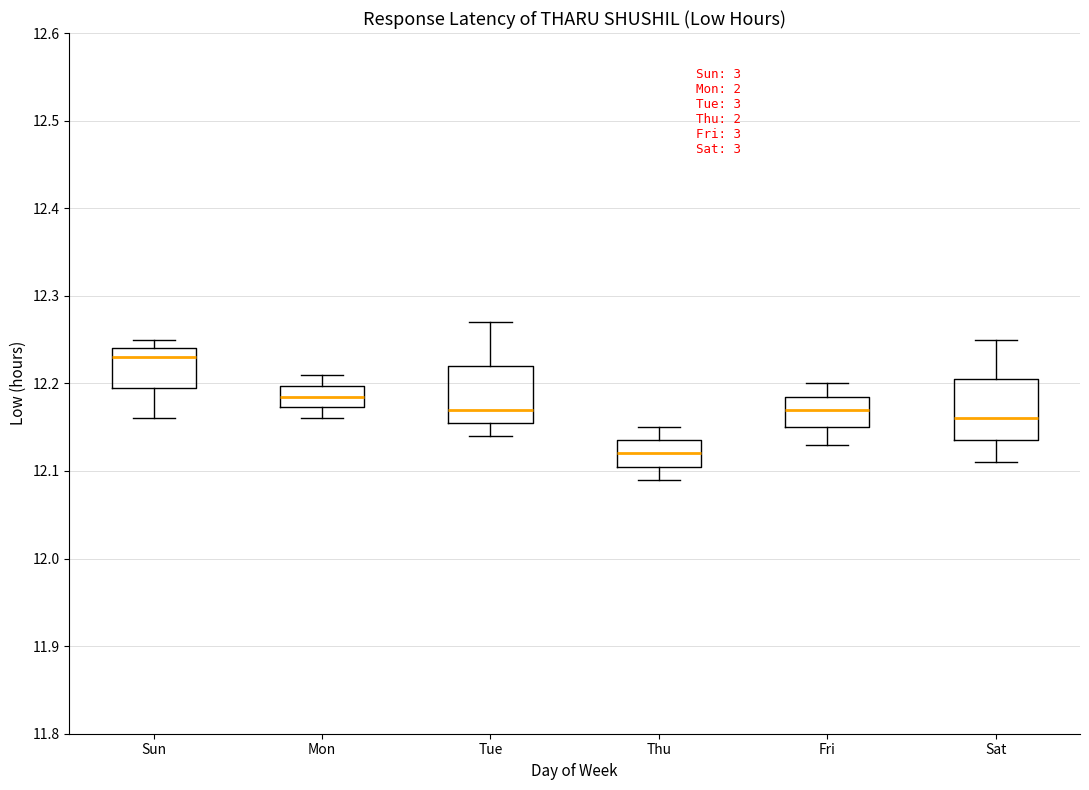

Where does the median line of the box for Fri sit on the y-axis? The values are not printed on the chart, so give them approximately, as read against the axis.

12.17